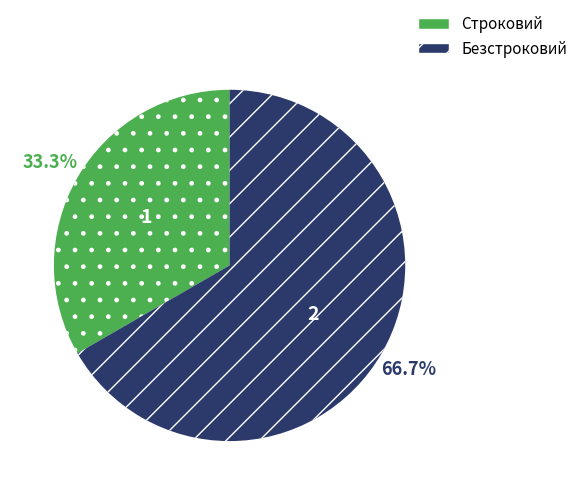

To the nearest percent, what is the difference between the largest and smallest slice percentages?

33%